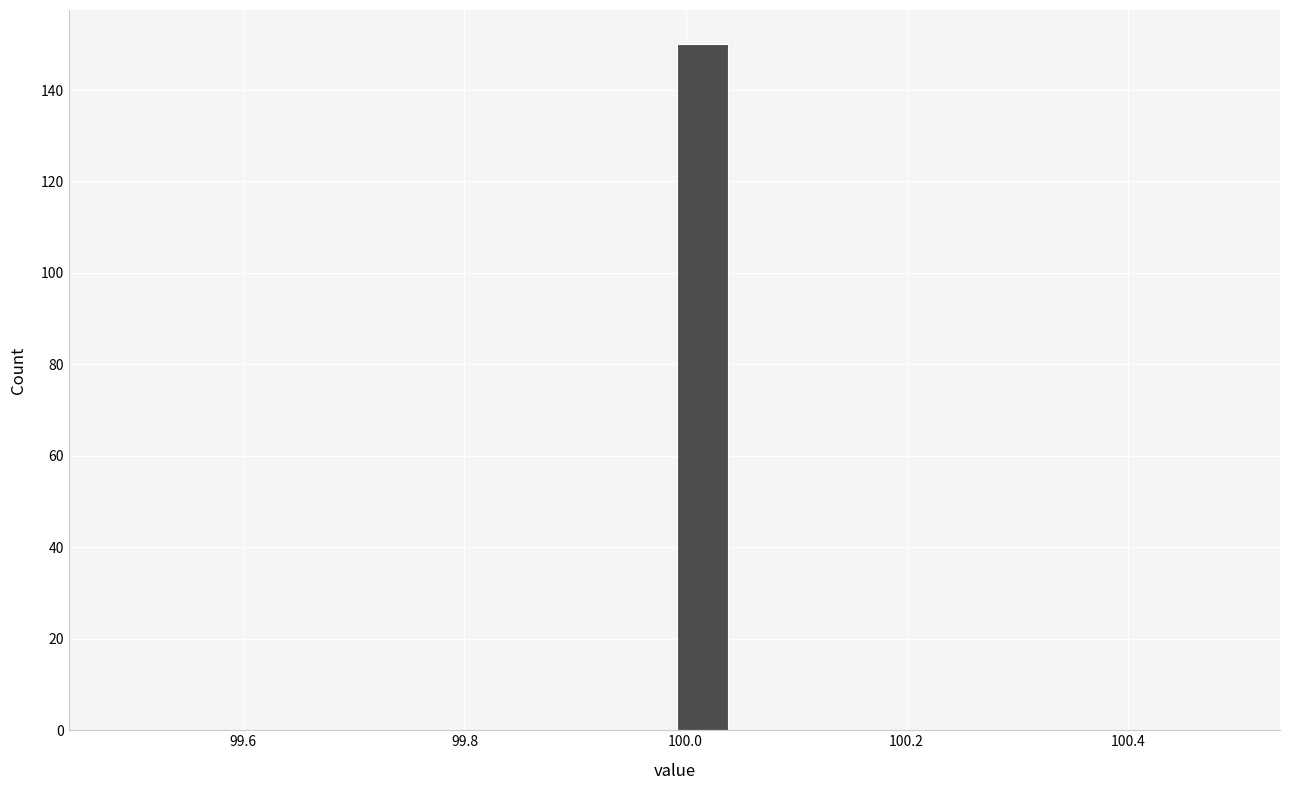

Around what value on the x-axis is the tallest bar? Give the approximate position of its centre, as read against the axis.

100.02